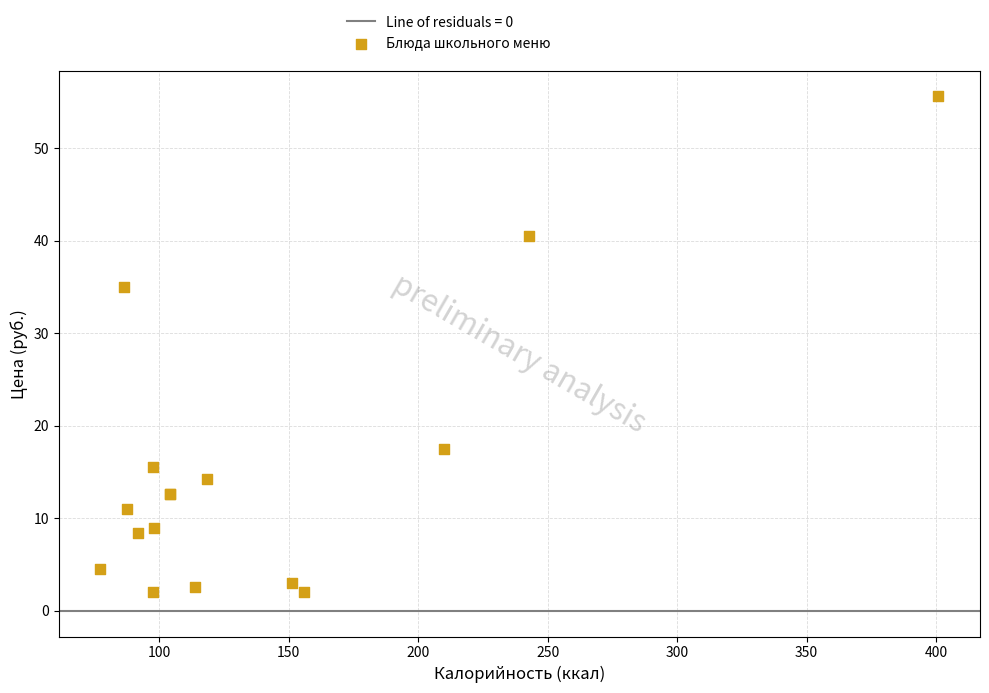

What Y value in the scatter plot is closest to 28?

35.0